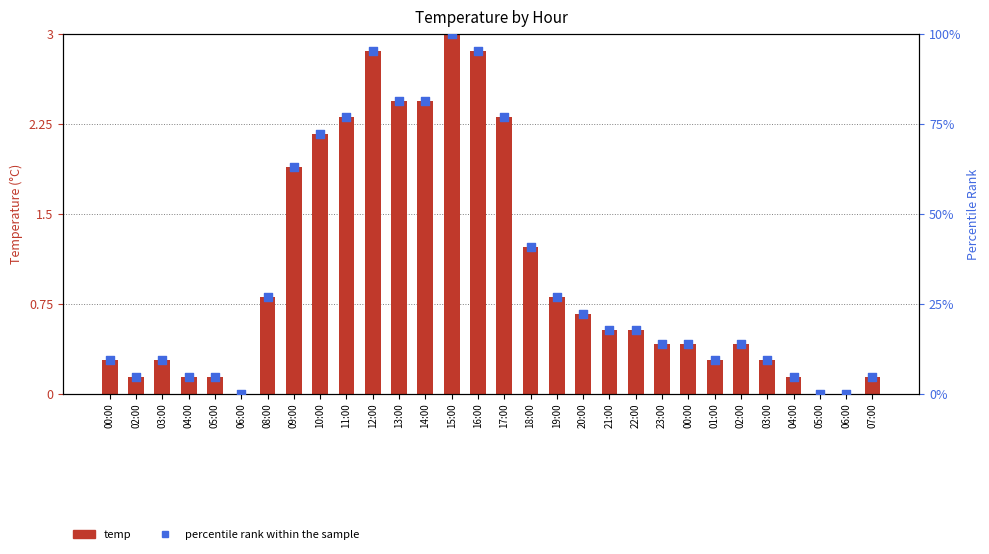

Which series has the largest total across all categories?

percentile rank within the sample